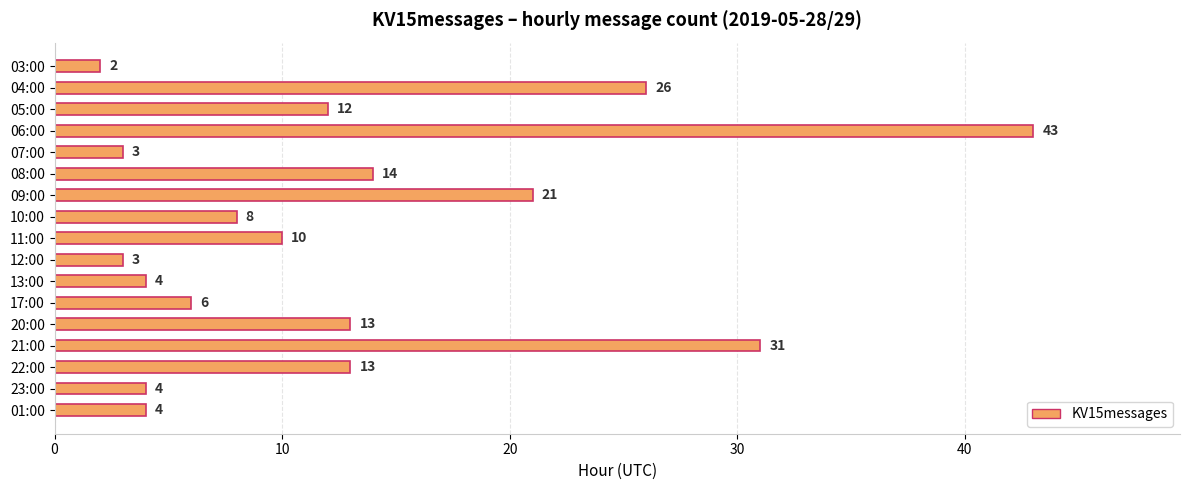

What is the difference between the maximum and minimum values?

41